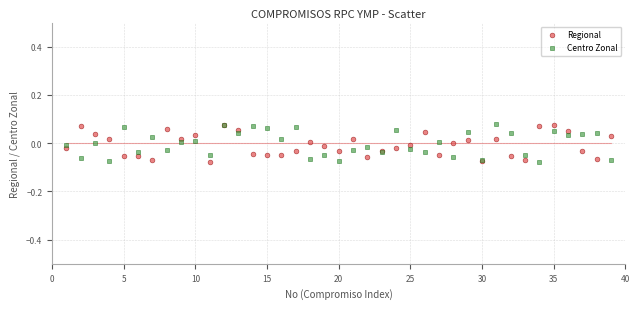

What are all the series names shown in the legend?

Regional, Centro Zonal